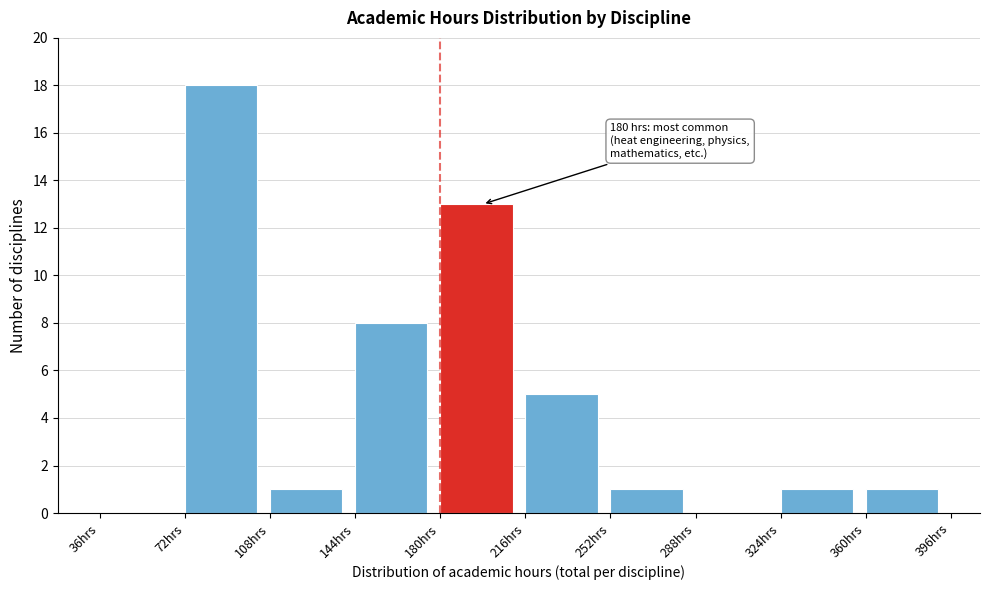

Which range on the x-axis has the tallest bar?

72 to 108